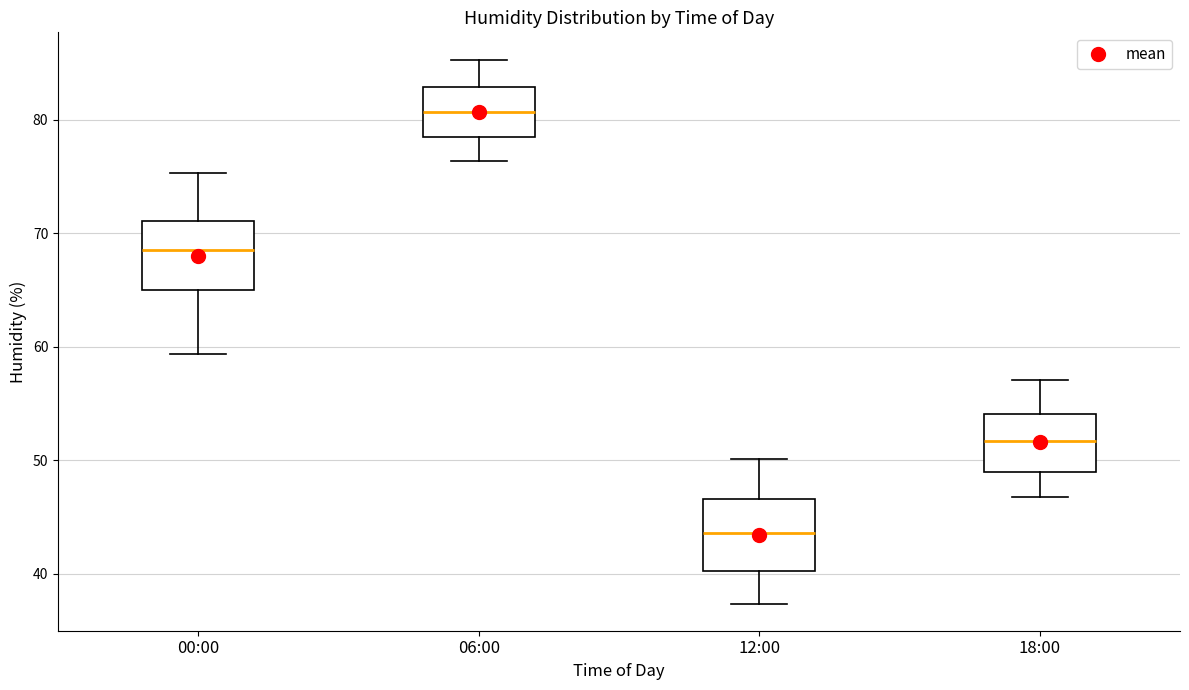

Reading left to right, read every box against the y-axis: the position of its median line, the range the box covers, and the ends of its whiskers. The values are not printed on the chart, so give them approximately, as read against the axis.

00:00: median 69, box 65 to 71, whiskers 59 to 75
06:00: median 81, box 78 to 83, whiskers 76 to 85
12:00: median 44, box 40 to 47, whiskers 37 to 50
18:00: median 52, box 49 to 54, whiskers 47 to 57